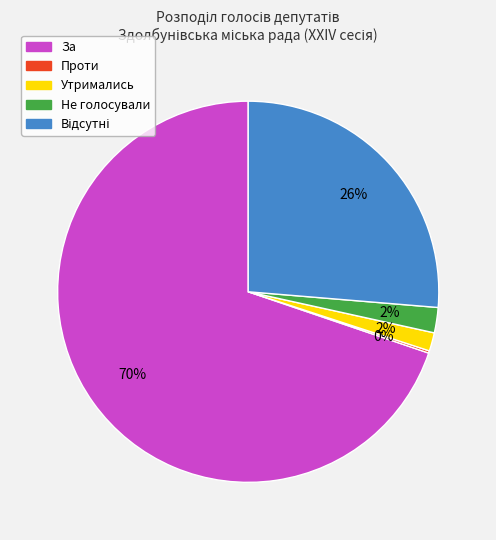

Is there any slice that represents more than half of the pie?

Yes